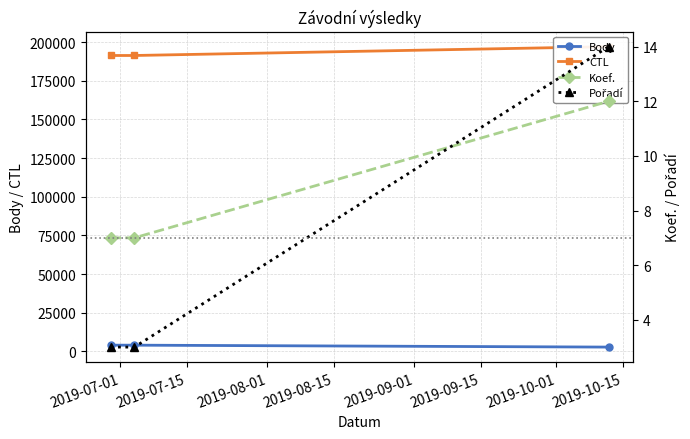

At which label is Koef. closest to 9?

2019-07-01